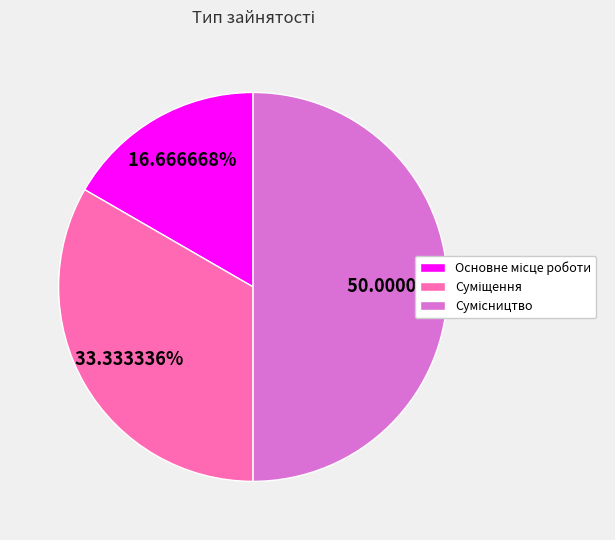

Which category has the smallest portion of the pie?

Основне місце роботи